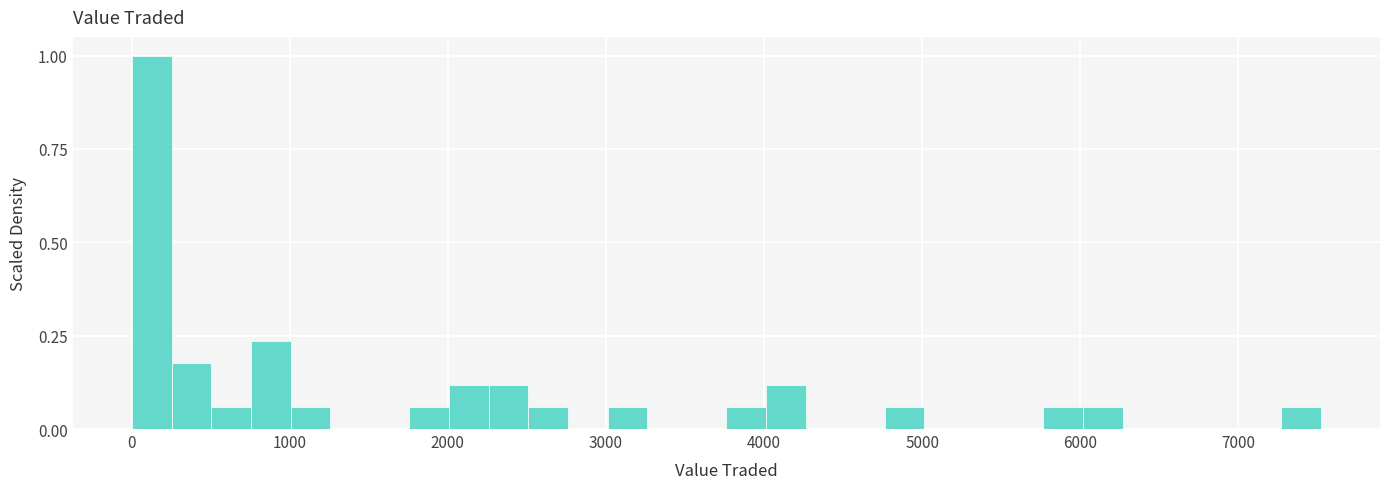

Read against the x-axis, roughly where is the centre of the tallest bar?

100